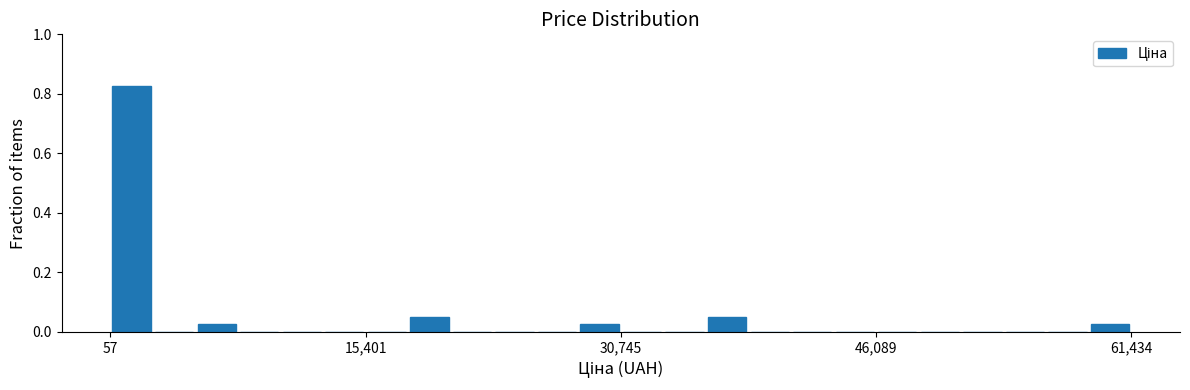

Read against the x-axis, roughly where is the centre of the tallest bar?

2000